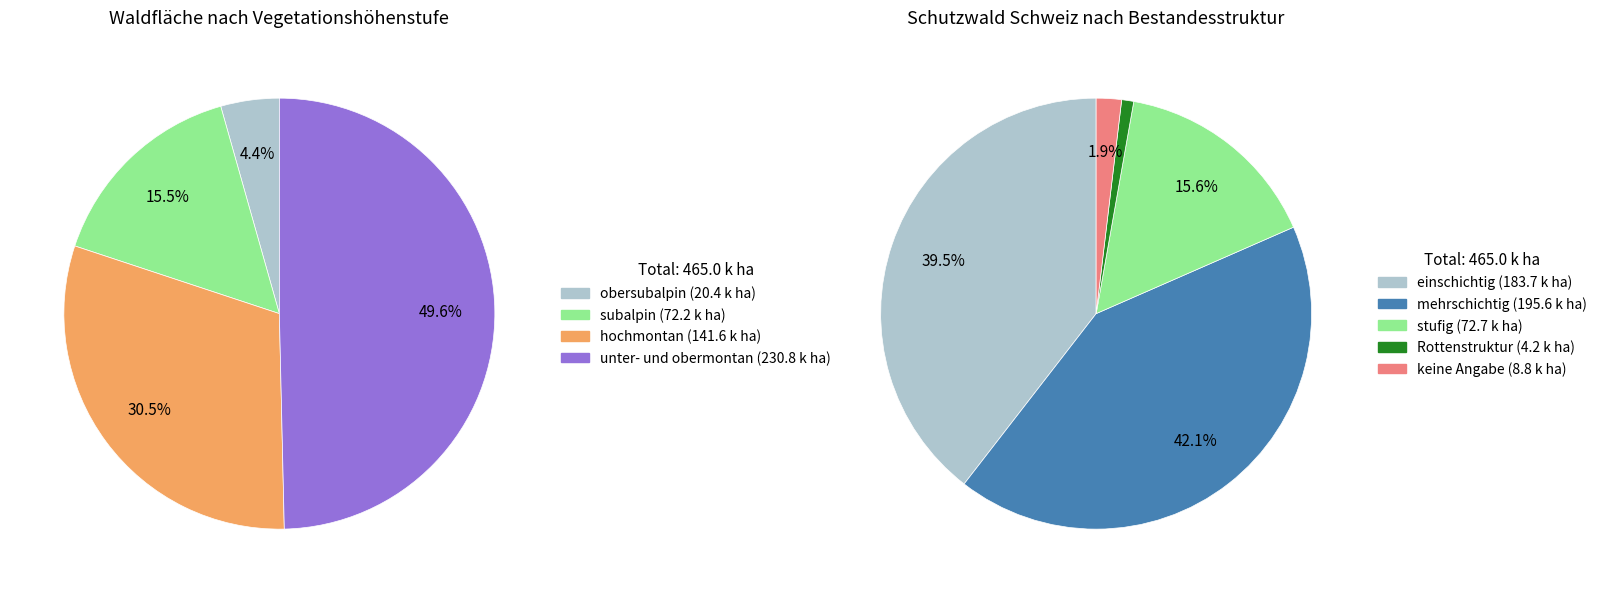

Approximately how many times larger is the value at obersubalpin compared to subalpin?

0.3